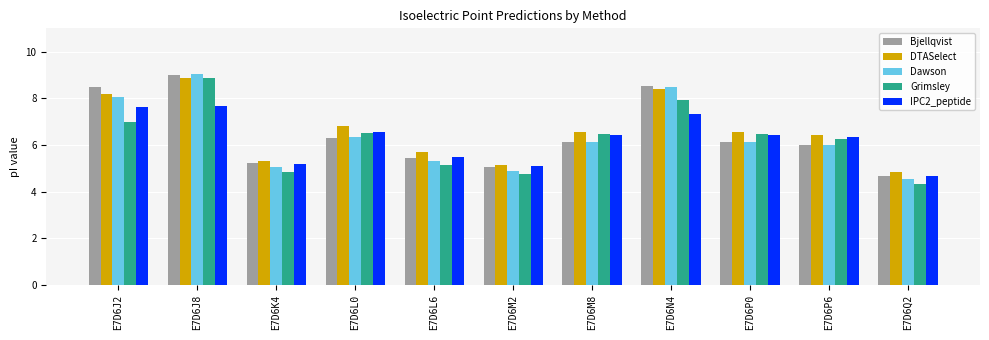

What is the label of the 8th bar from the left?

E7D6N4